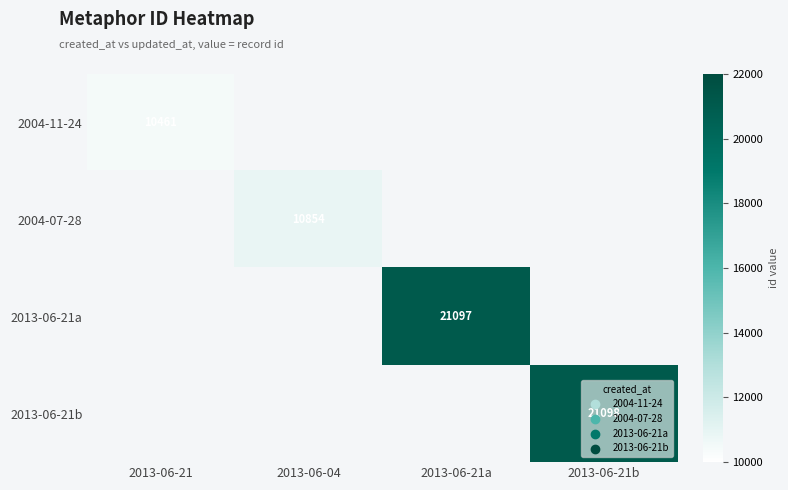

How many categories are shown in the chart?

4